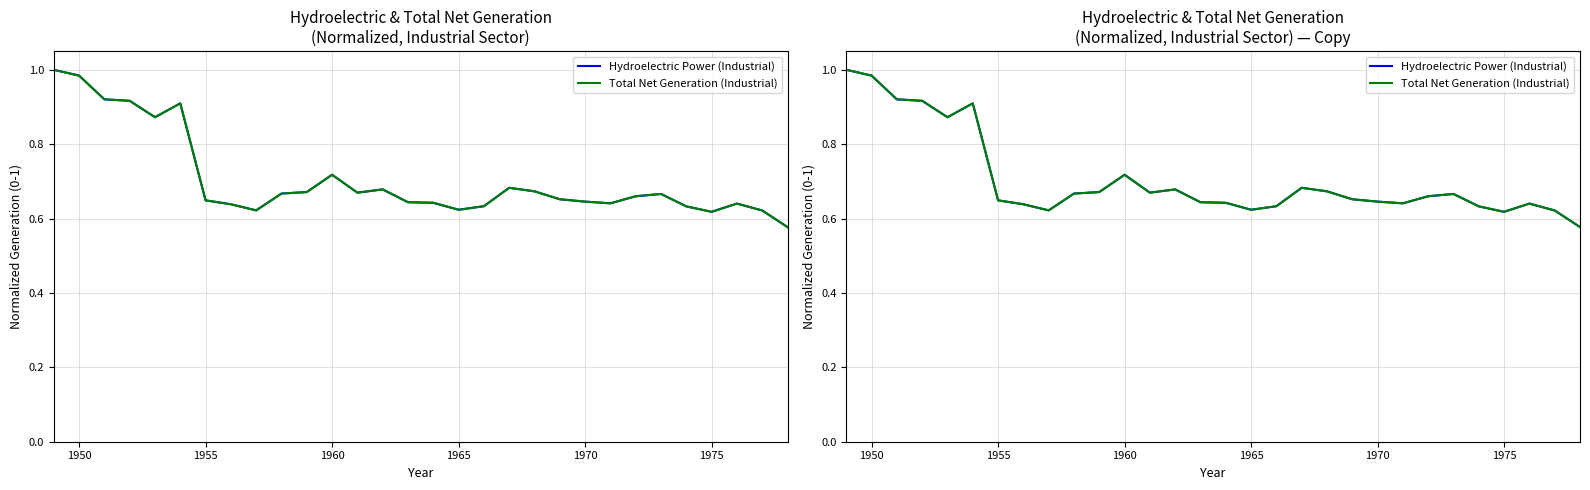

What is the total value across all series at 1965?

1.2